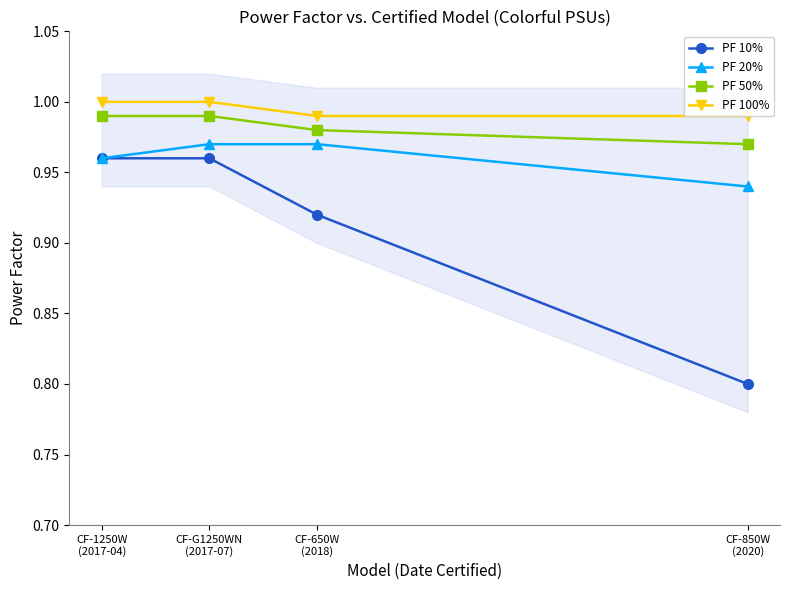

At how many categories does at least one series exceed 0?

4